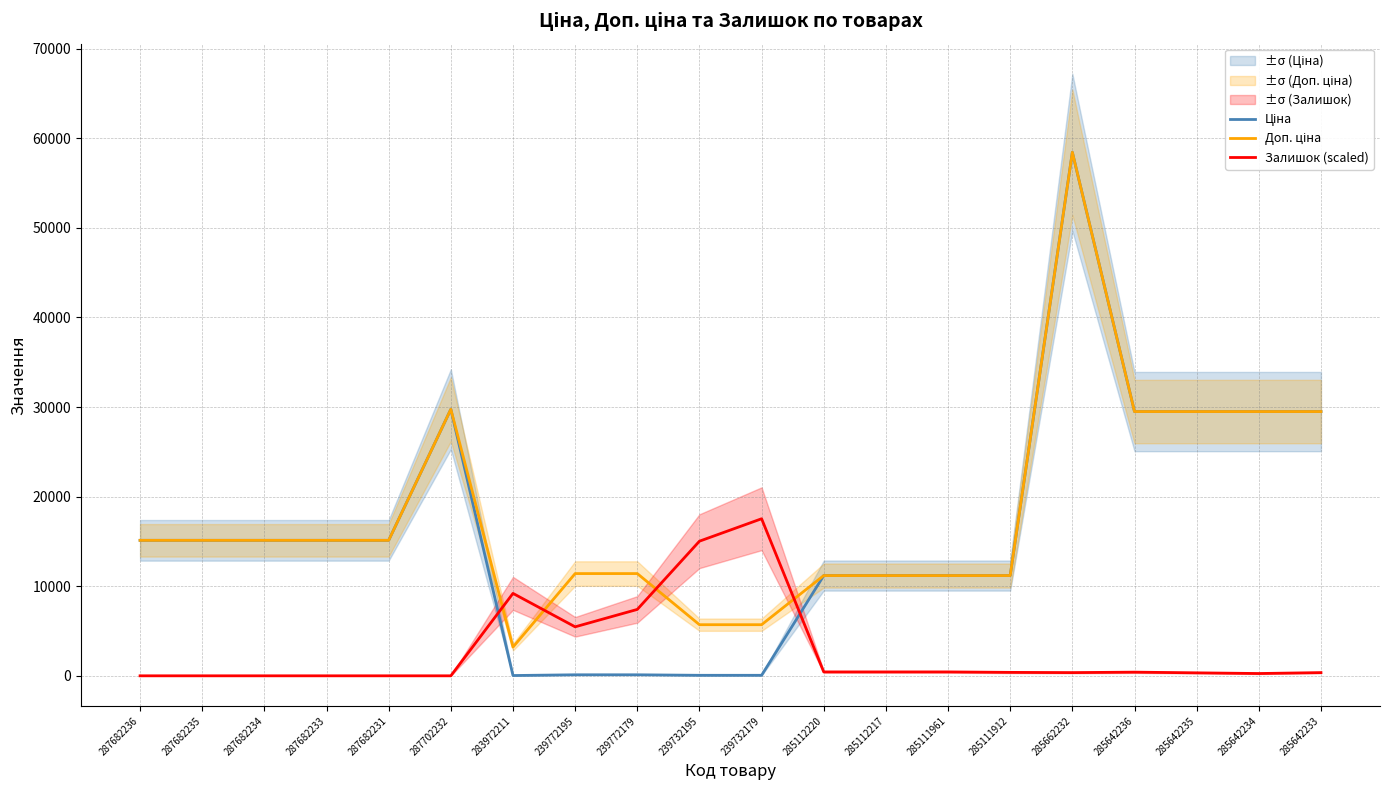

What is the difference between the highest and lowest values at 239732195?

14966.9